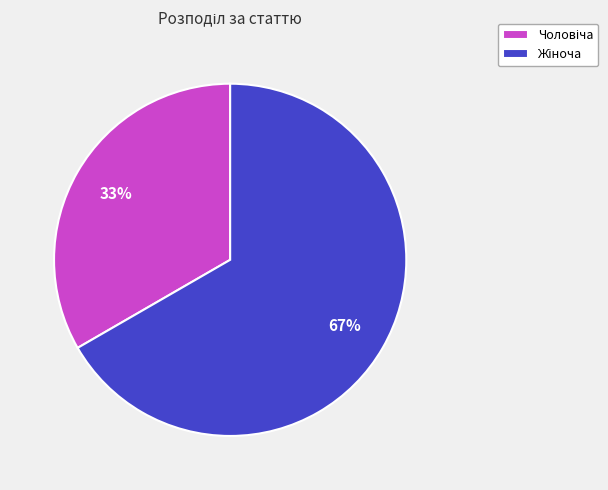

To the nearest percent, what is the average slice percentage?

50%